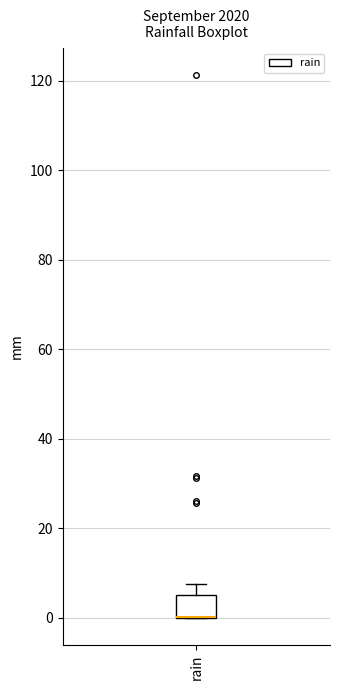

Read this box plot against the y-axis: the position of the median line, the range covered by the box, and the ends of both whiskers. The values are not printed on the chart, so give them approximately, as read against the axis.

median 0 (drawn on the box's lower edge), box 0 to 6, whiskers 0 to 8